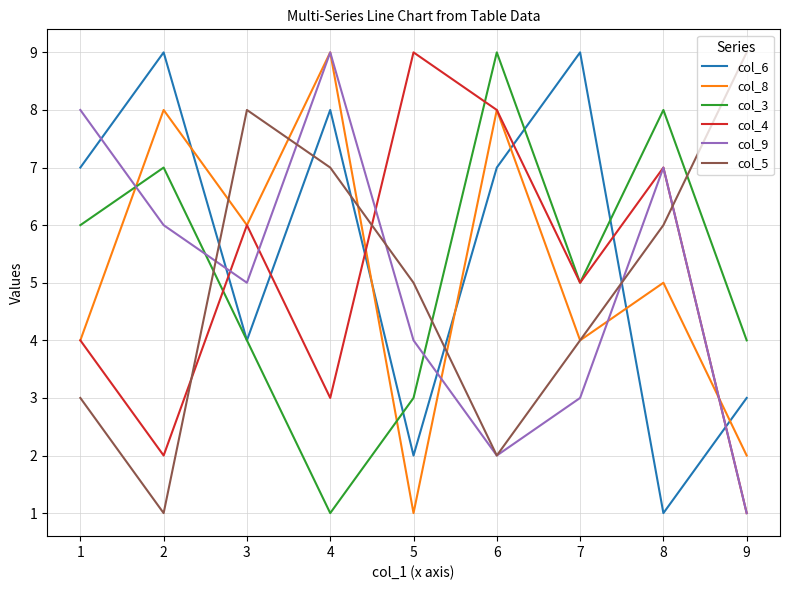

Which series changed the most between 6 and 8?

col_6